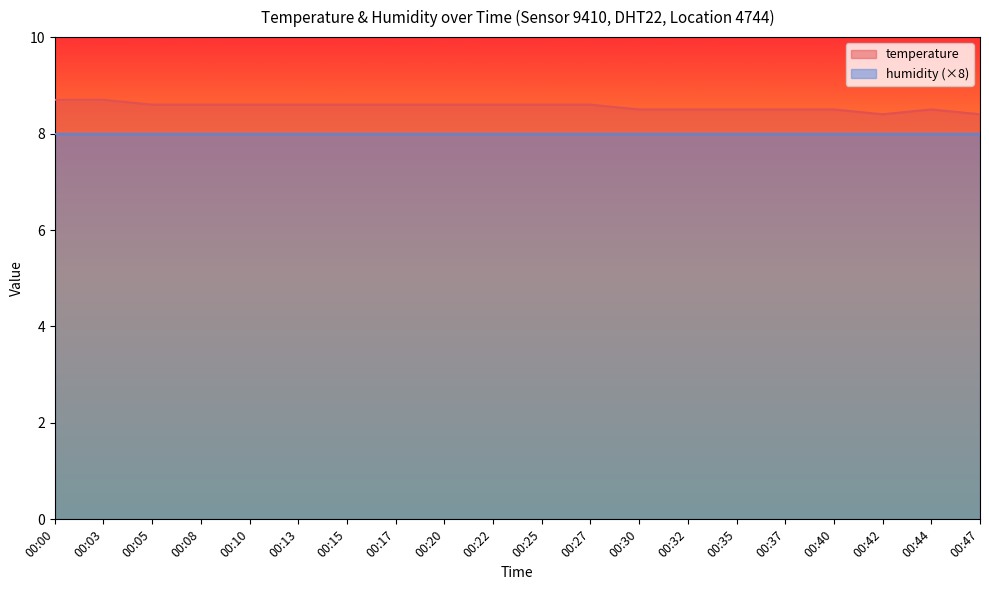

Count the number of categories in the chart.

20